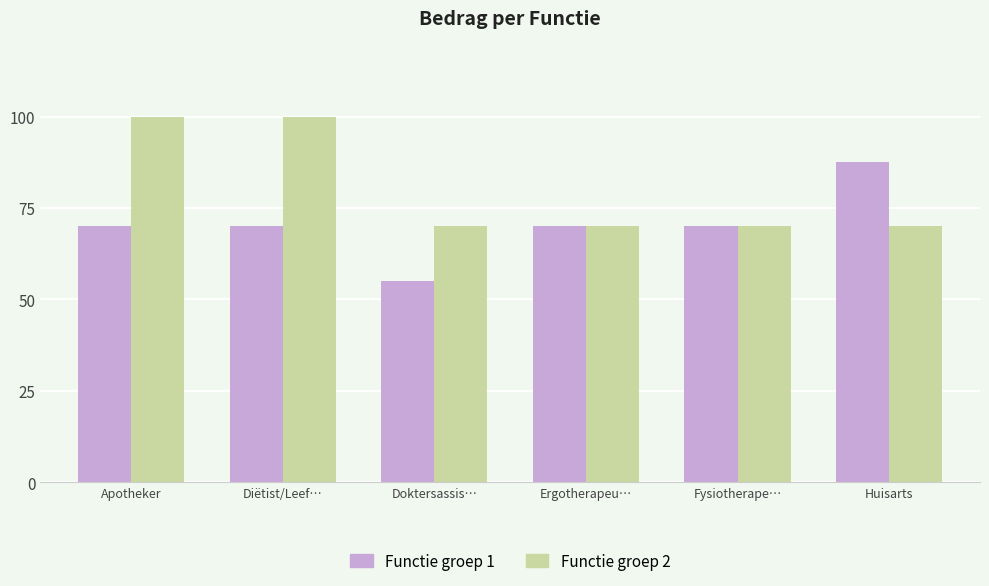

The Functie groep 2 series shows 70.0 at Fysiotherape…. True or false?

True